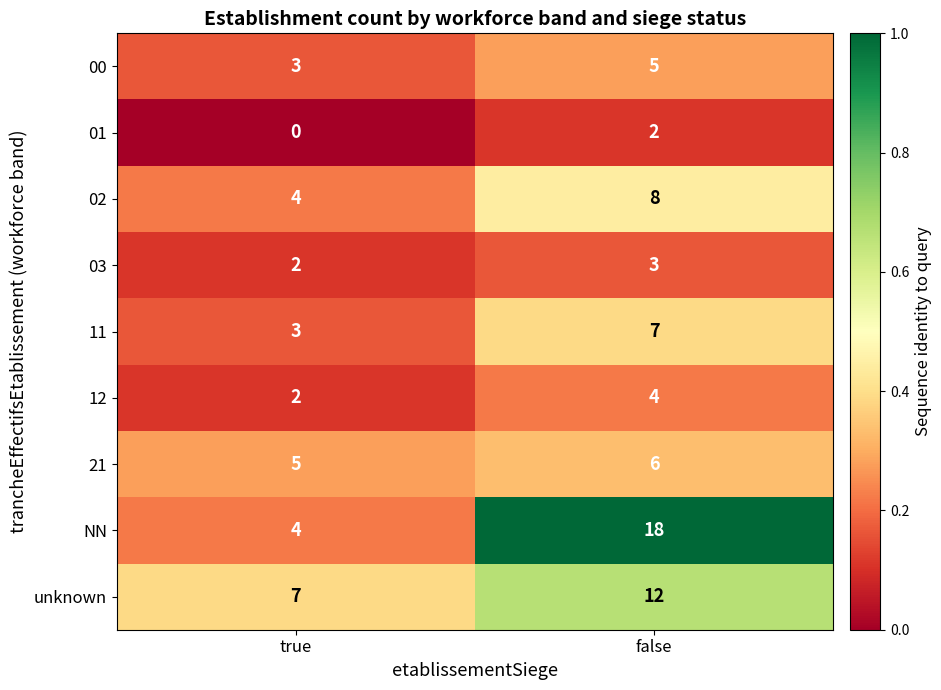

What is the sum of all 03 values?

5